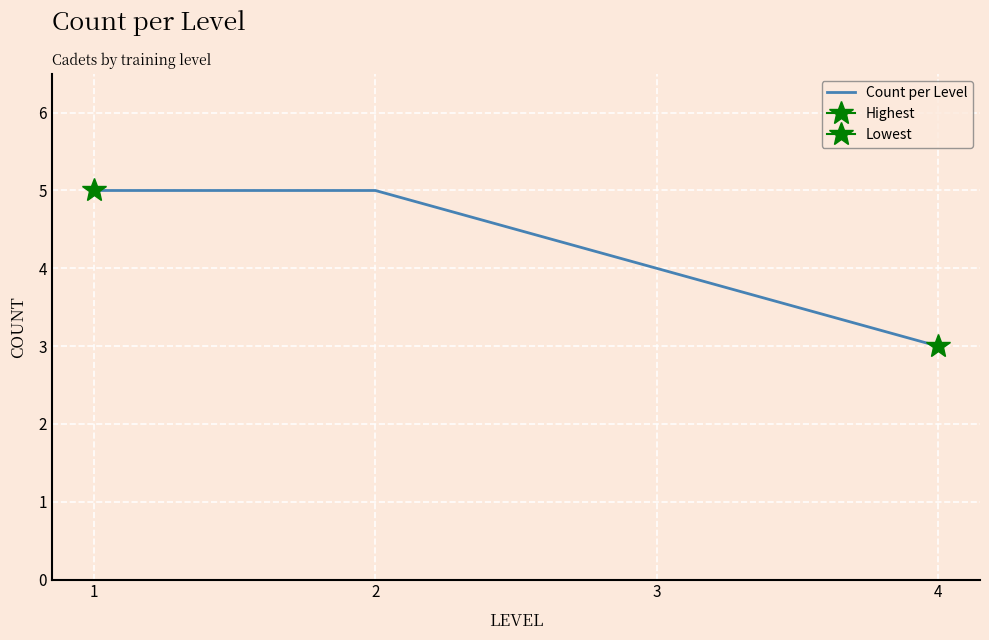

True or false: the data has more than 1 interior local peaks.

False